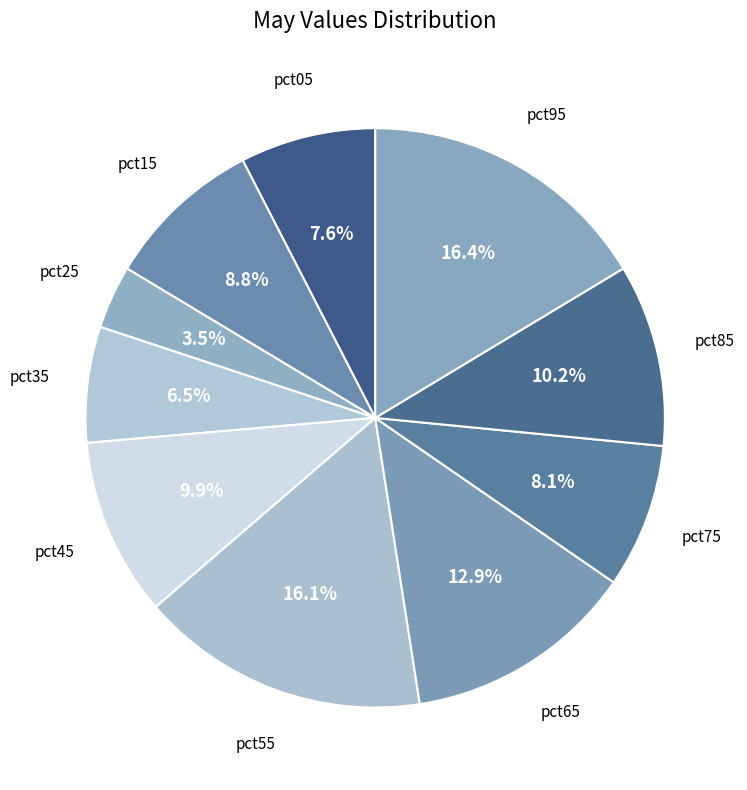

To the nearest percent, what is the average slice percentage?

10%